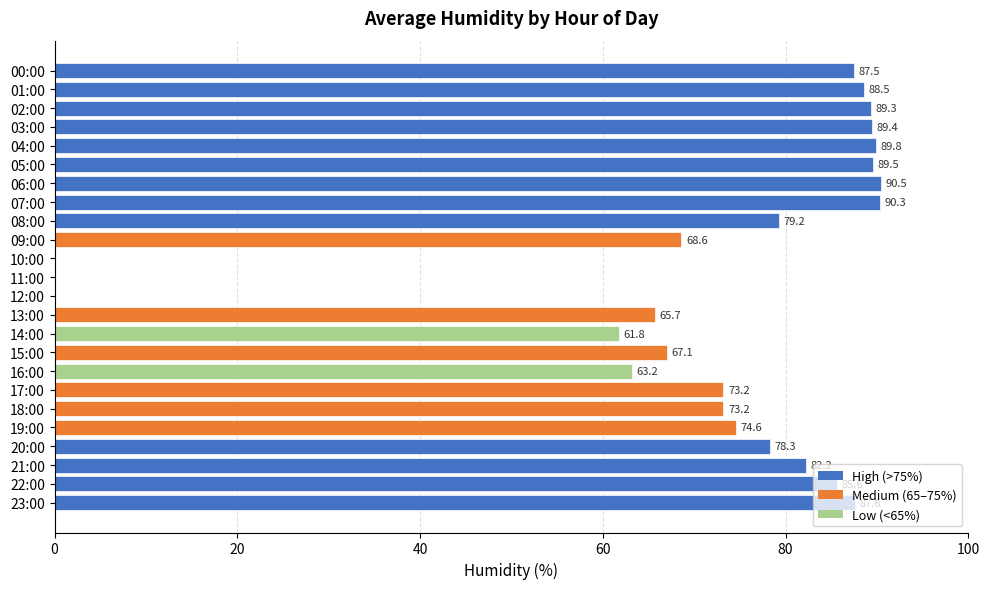

What is the change in value from 01:00 to 08:00?

-9.3